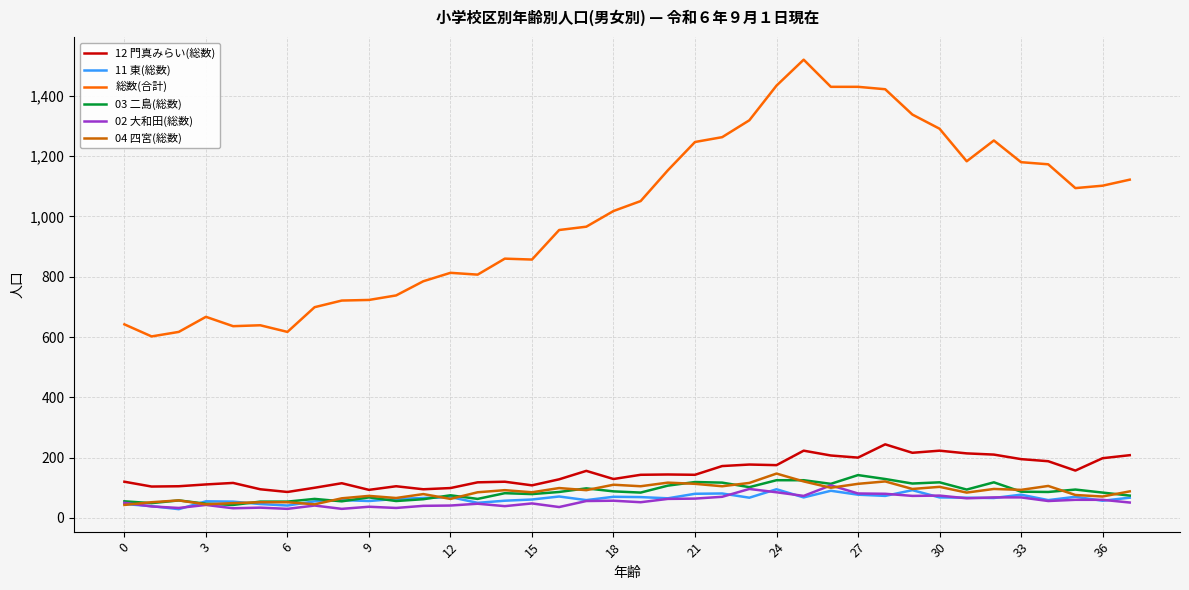

At how many categories does at least one series exceed 208?

38